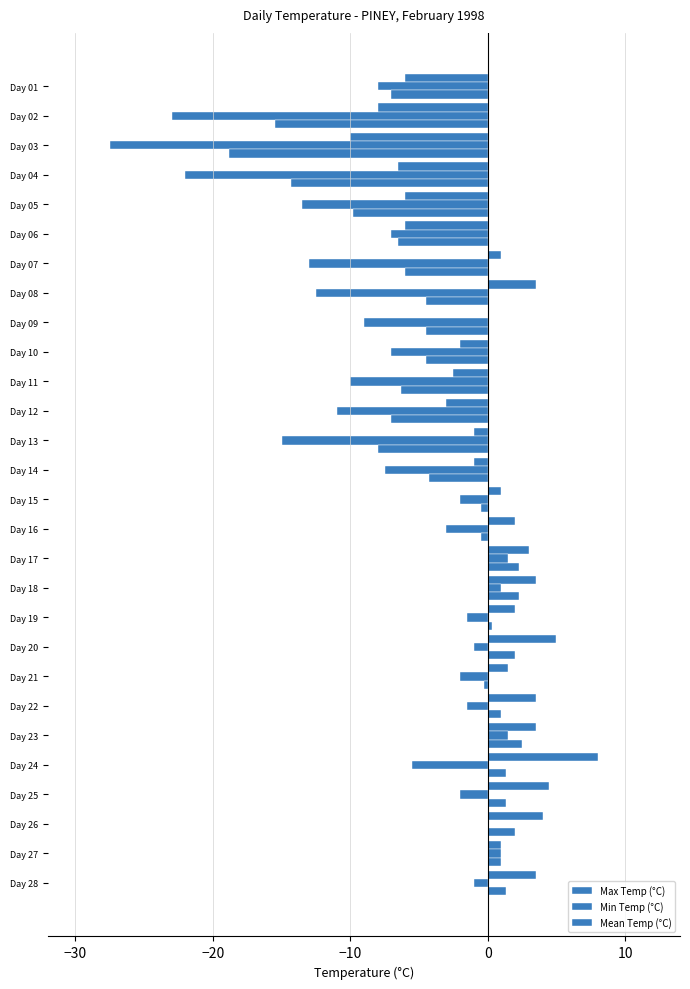

What is the difference between the maximum and minimum values in the Min Temp (°C) series?

29.0